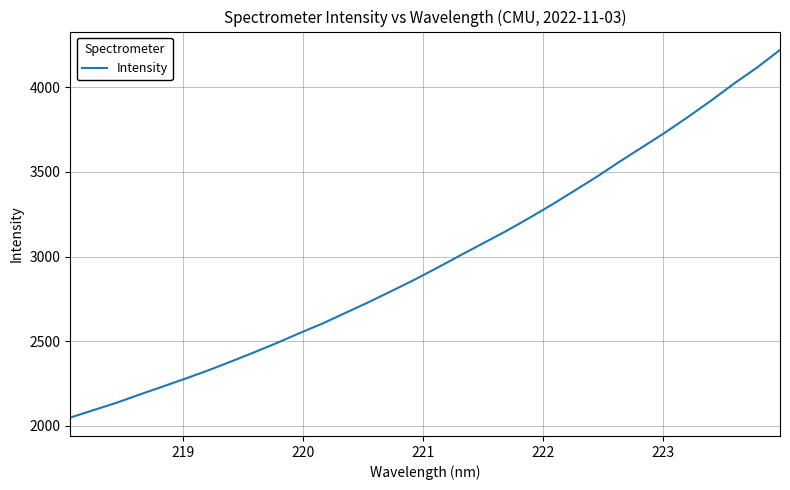

What is the greatest value displayed?

4222.2